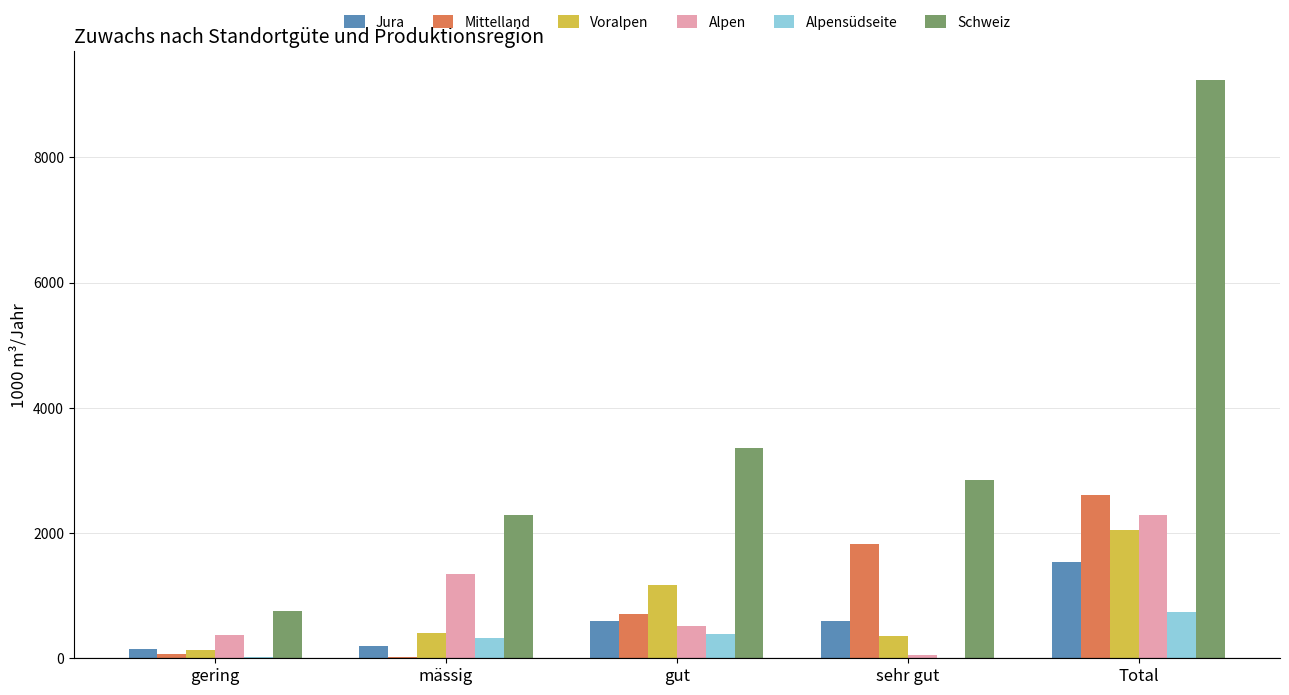

What is the spread (max minus min) of values at gut?

2979